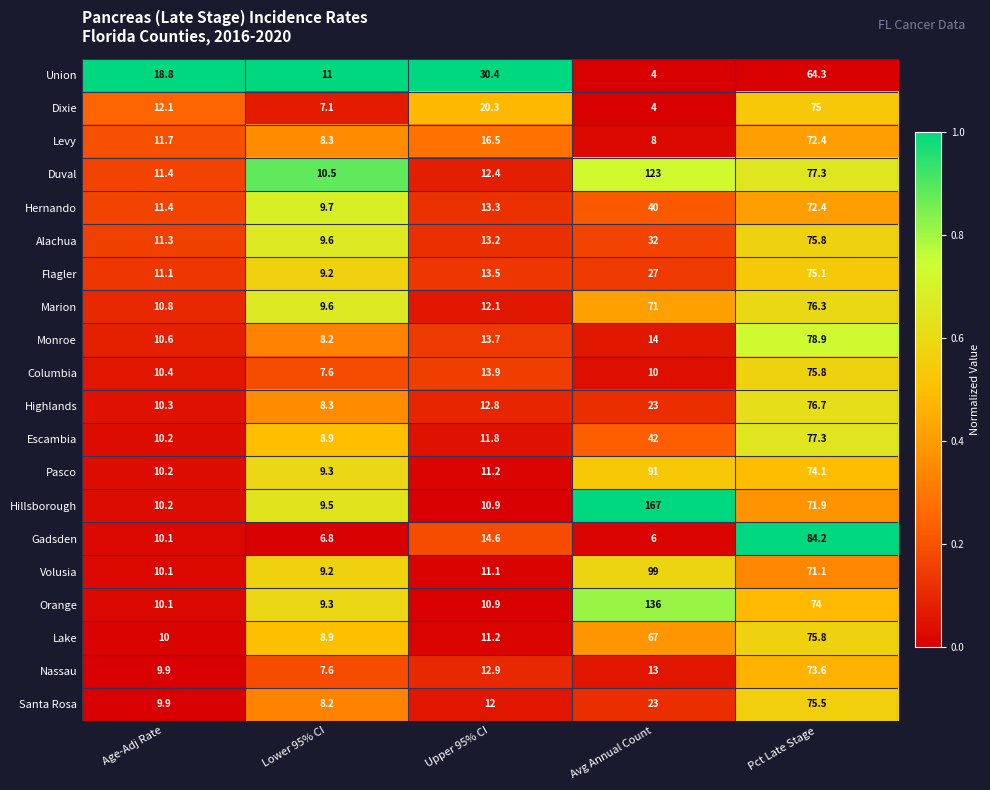

Which series has the largest total across all categories?

Hillsborough